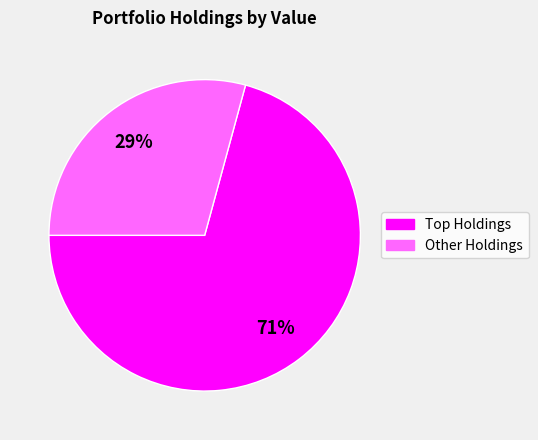

To the nearest percent, what is the average slice percentage?

50%